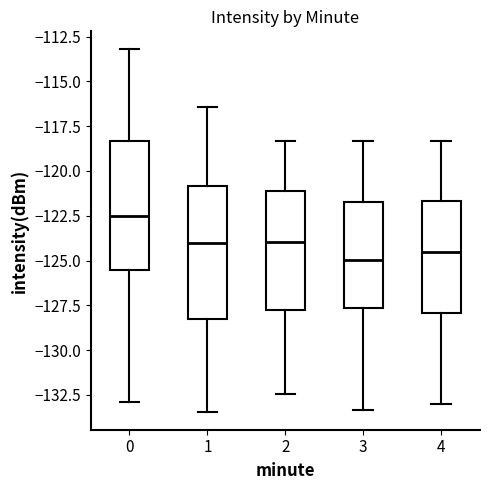

Which box has the highest median line?

0